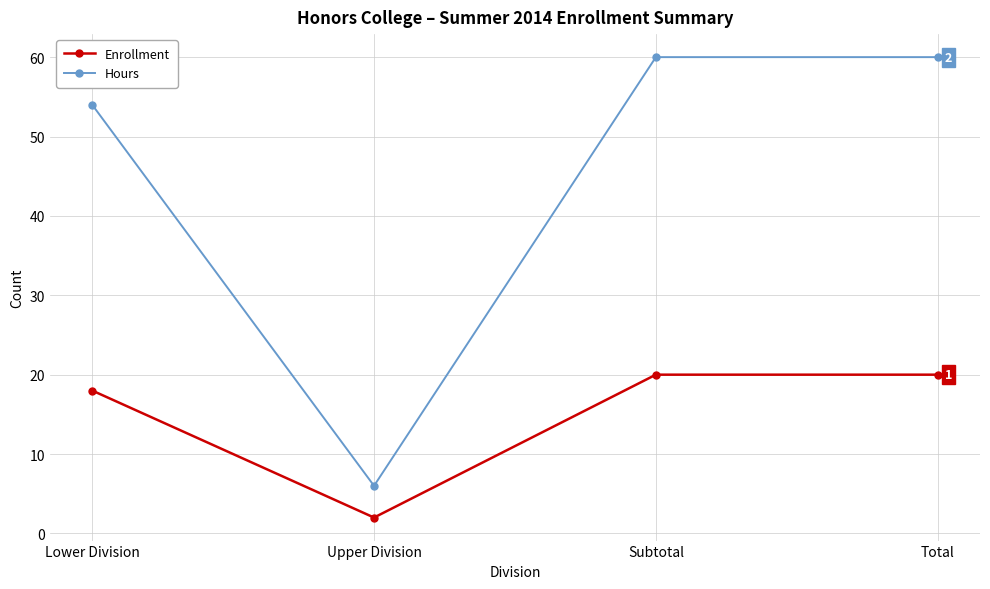

True or false: Enrollment has a value of 18 at Lower Division.

True